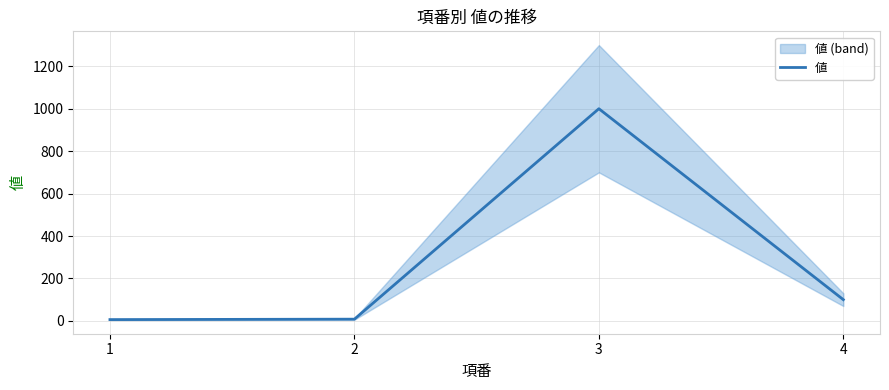

At which label is the value closest to 503?

4